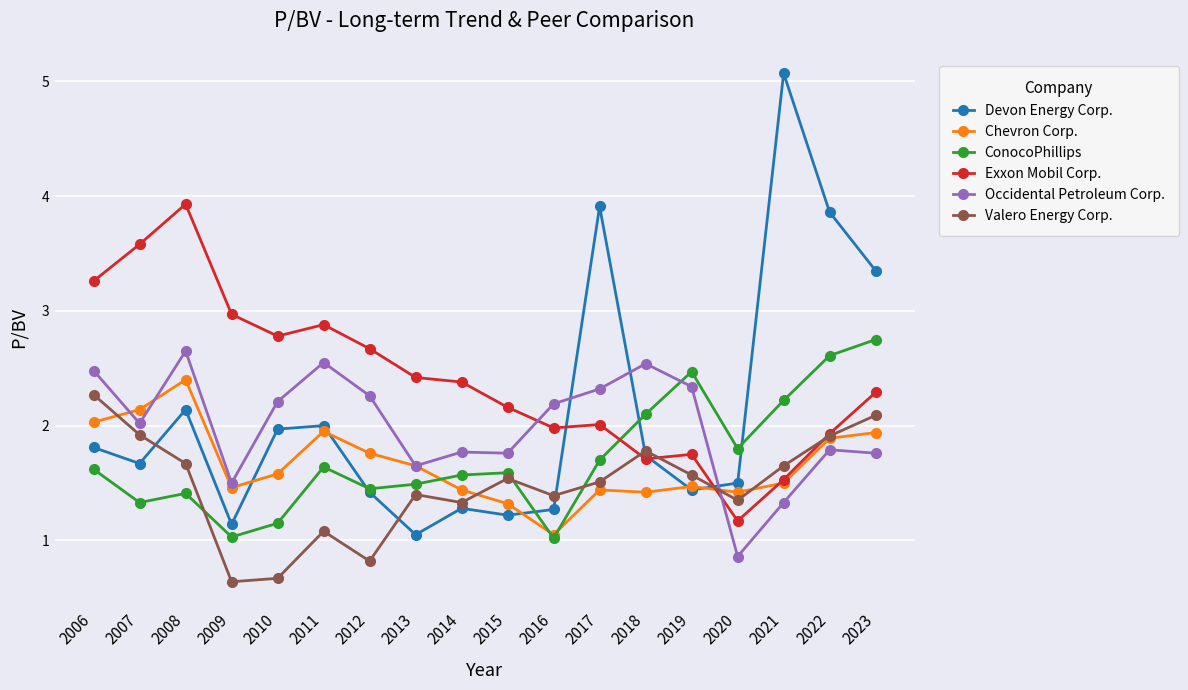

Does the chart display data point markers on the line(s)?

Yes